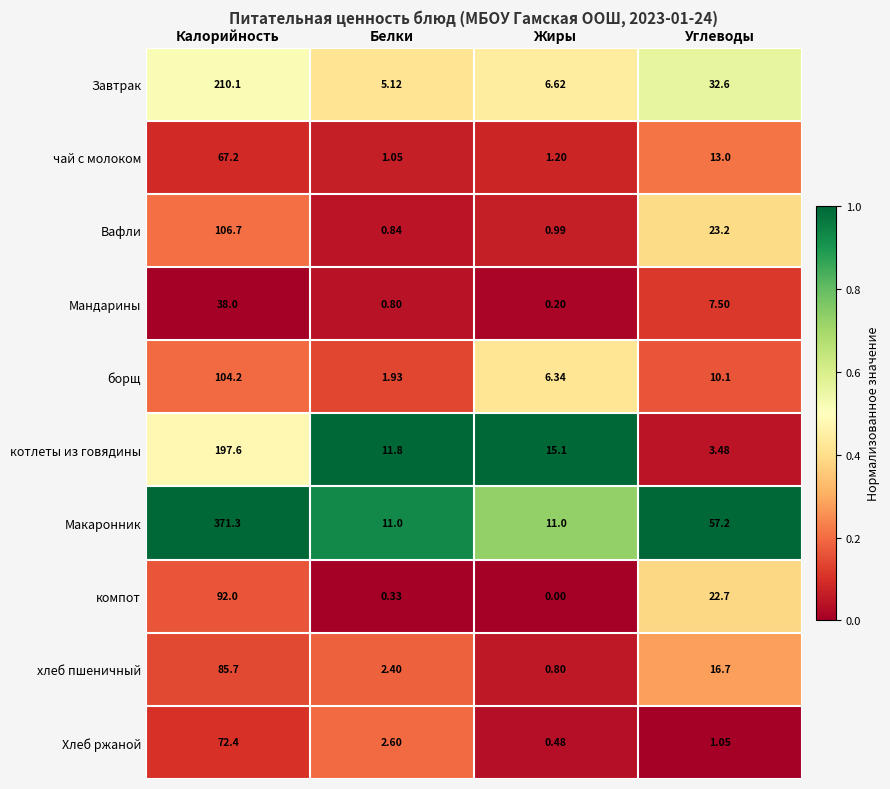

Which series has the largest range (max minus min)?

Макаронник